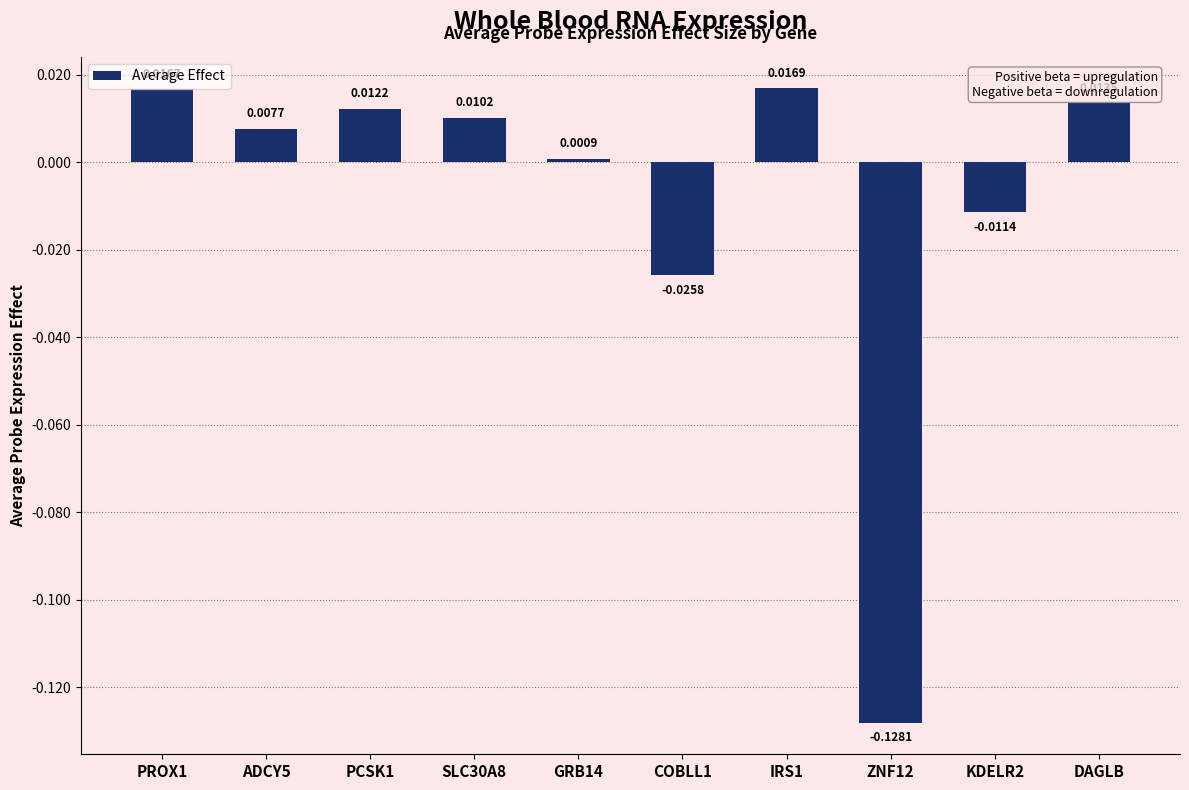

Which has a higher value, PCSK1 or GRB14?

PCSK1